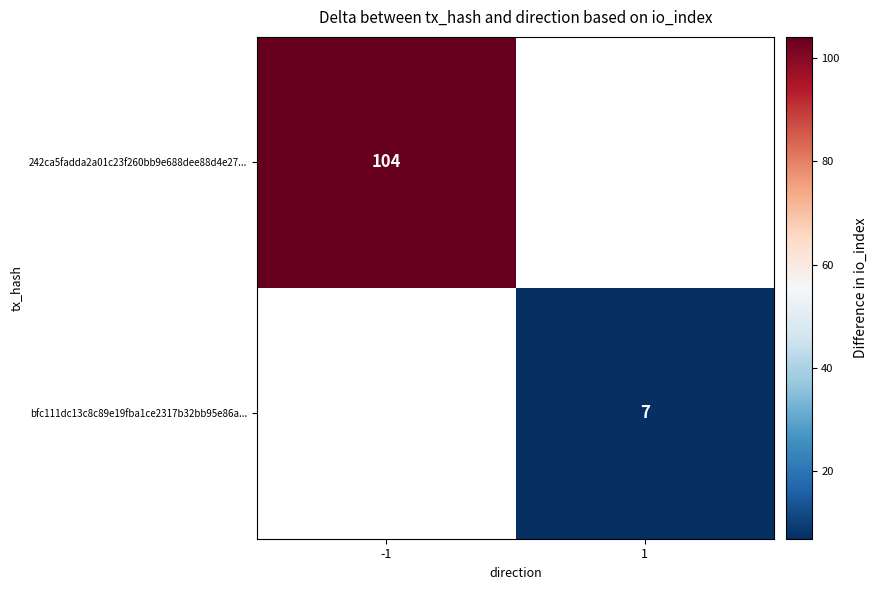

Is the value of bfc111dc13c8c89e19fba1ce2317b32bb95e86a... at 1 greater than the value of 242ca5fadda2a01c23f260bb9e688dee88d4e27... at -1?

No